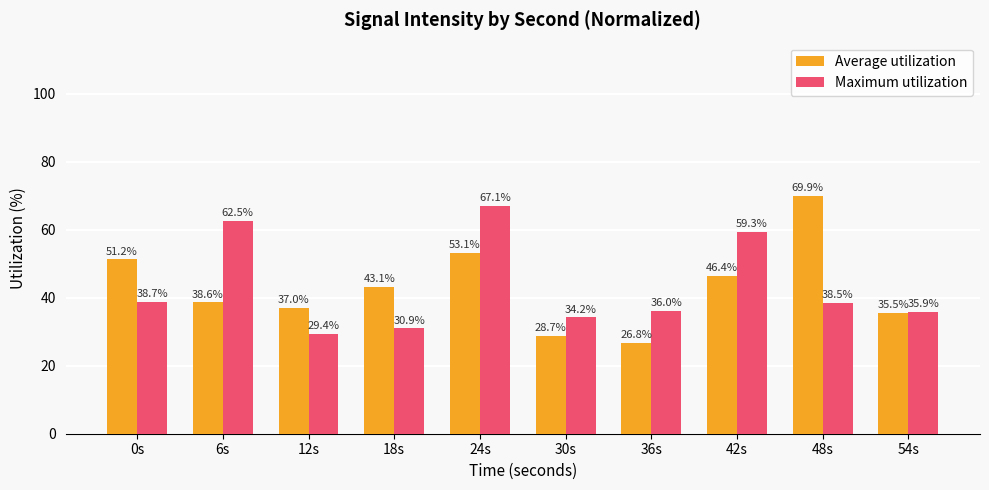

What is the label of the 8th bar from the right?

12s